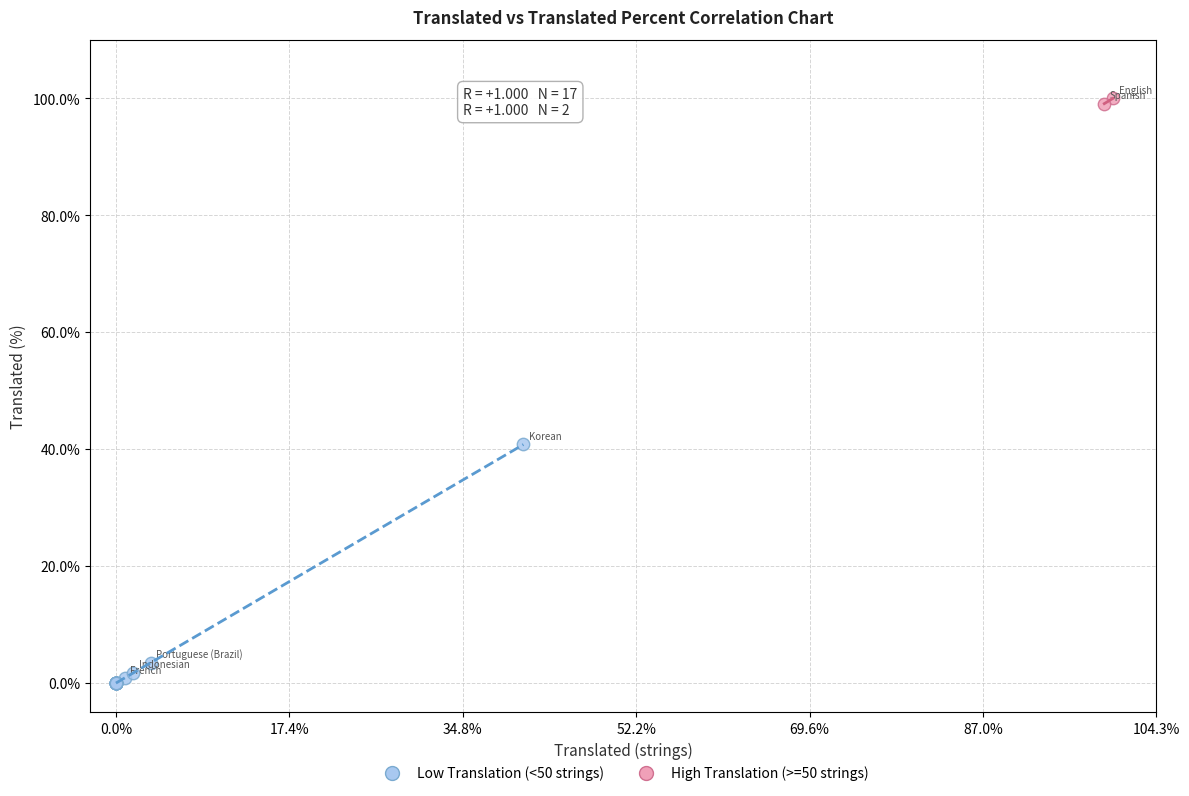

Which series contains the lowest Y value?

Low Translation (<50 strings)